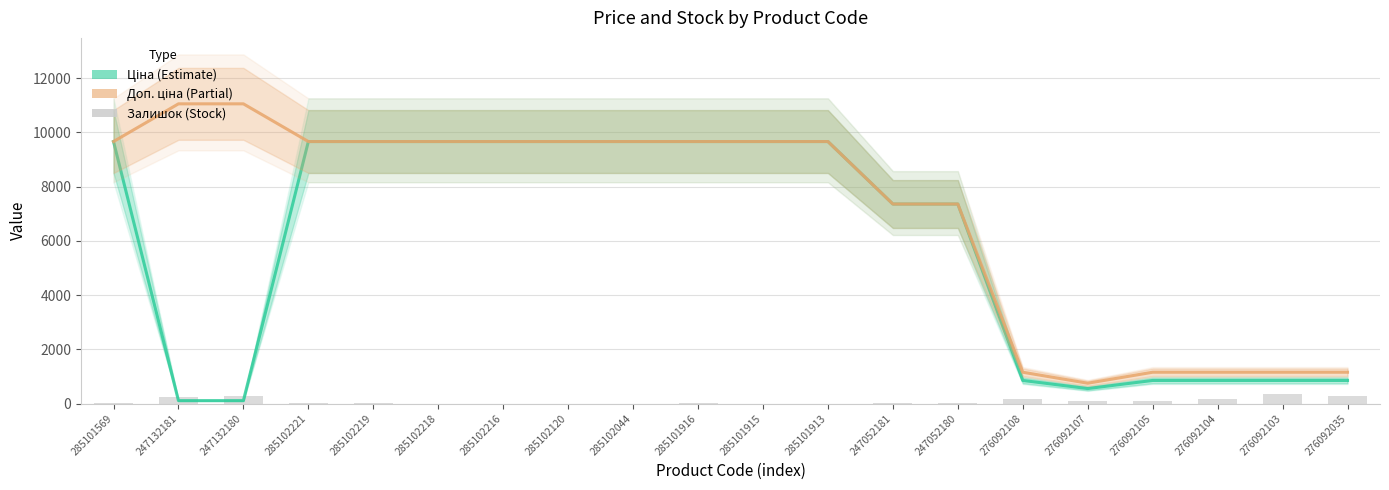

Reading left to right, extract all data points from this chart.

Ціна: 285101569=9664.7	247132181=110.5	247132180=110.5	285102221=9664.7	285102219=9664.7	285102218=9664.7	285102216=9664.7	285102120=9664.7	285102044=9664.7	285101916=9664.7	285101915=9664.7	285101913=9664.7	247052181=7360.2	247052180=7360.2	276092108=854.0	276092107=555.1	276092105=854.0	276092104=854.0	276092103=854.0	276092035=854.0
Доп. ціна: 285101569=9664.7	247132181=11055.0	247132180=11055.0	285102221=9664.7	285102219=9664.7	285102218=9664.7	285102216=9664.7	285102120=9664.7	285102044=9664.7	285101916=9664.7	285101915=9664.7	285101913=9664.7	247052181=7360.2	247052180=7360.2	276092108=1157.3	276092107=752.0	276092105=1157.3	276092104=1157.3	276092103=1157.3	276092035=1157.3
Залишок: 285101569=18.0	247132181=260.0	247132180=290.0	285102221=11.0	285102219=14.0	285102218=3.0	285102216=0.0	285102120=0.0	285102044=3.0	285101916=22.0	285101915=0.0	285101913=0.0	247052181=20.0	247052180=21.0	276092108=177.0	276092107=114.0	276092105=102.0	276092104=166.0	276092103=352.0	276092035=269.0